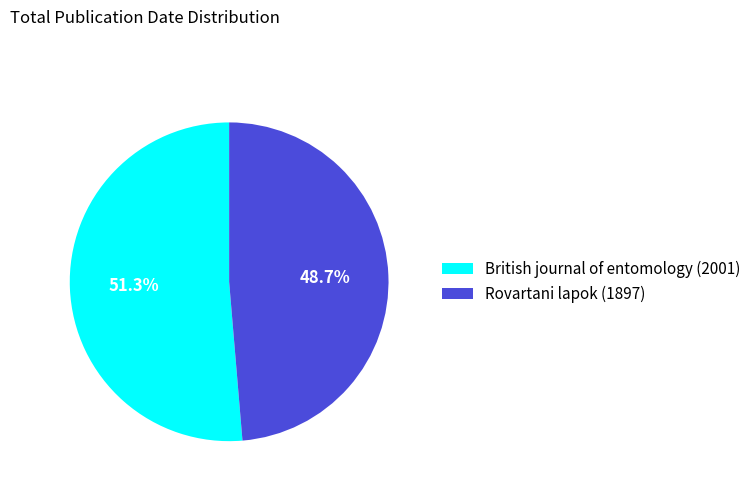

To the nearest percent, what is the difference between the Rovartani lapok (1897) and British journal of entomology (2001) slice percentages?

3%